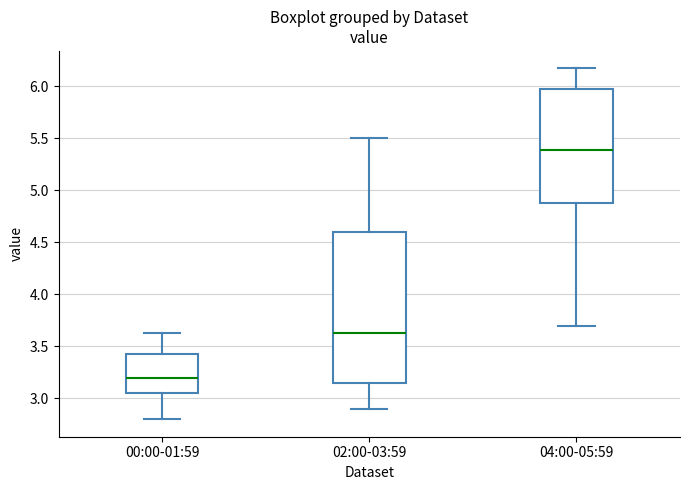

Reading left to right, read every box against the y-axis: the position of its median line, the range the box covers, and the ends of its whiskers. The values are not printed on the chart, so give them approximately, as read against the axis.

00:00-01:59: median 3.20, box 3.05 to 3.45, whiskers 2.80 to 3.65
02:00-03:59: median 3.65, box 3.15 to 4.60, whiskers 2.90 to 5.50
04:00-05:59: median 5.40, box 4.90 to 5.95, whiskers 3.70 to 6.15